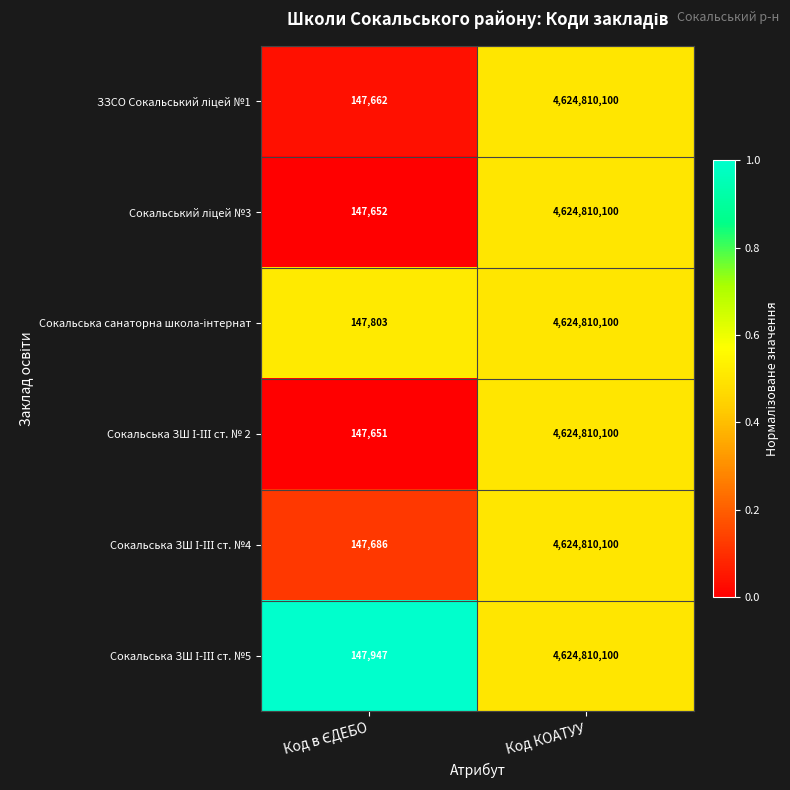

At which category does the chart reach its peak across all series?

Код КОАТУУ